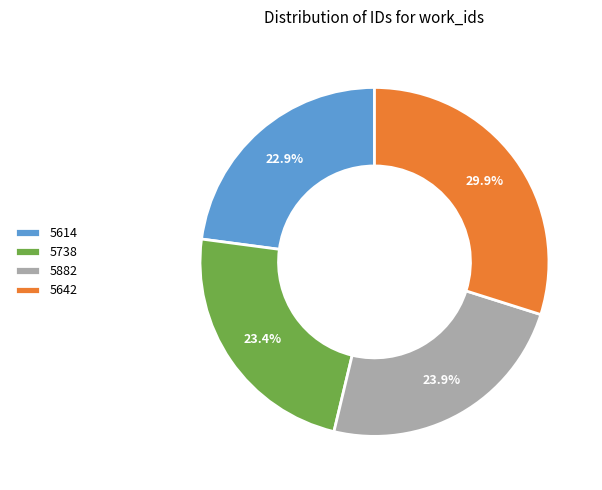

To the nearest percent, what percentage of the pie is 5738?

23%